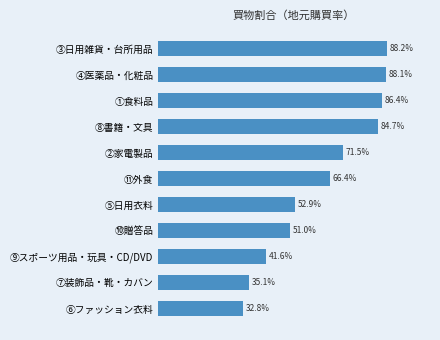

Count the number of categories in the chart.

11